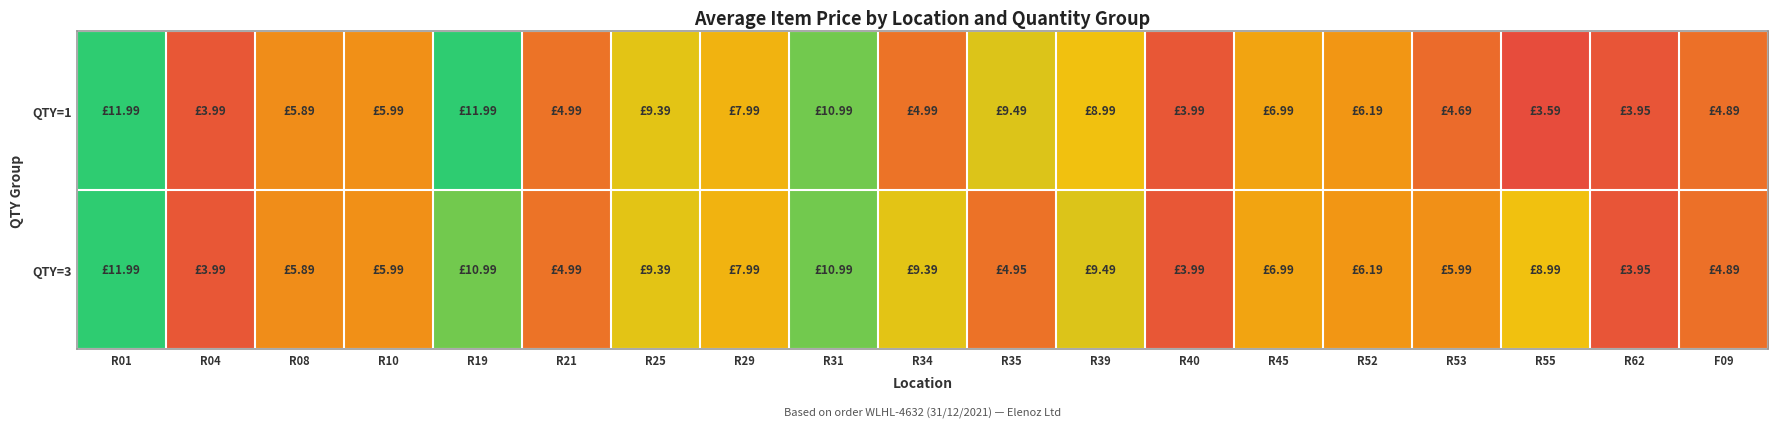

At R31, list the series in order from largest to smallest.

QTY=1, QTY=3